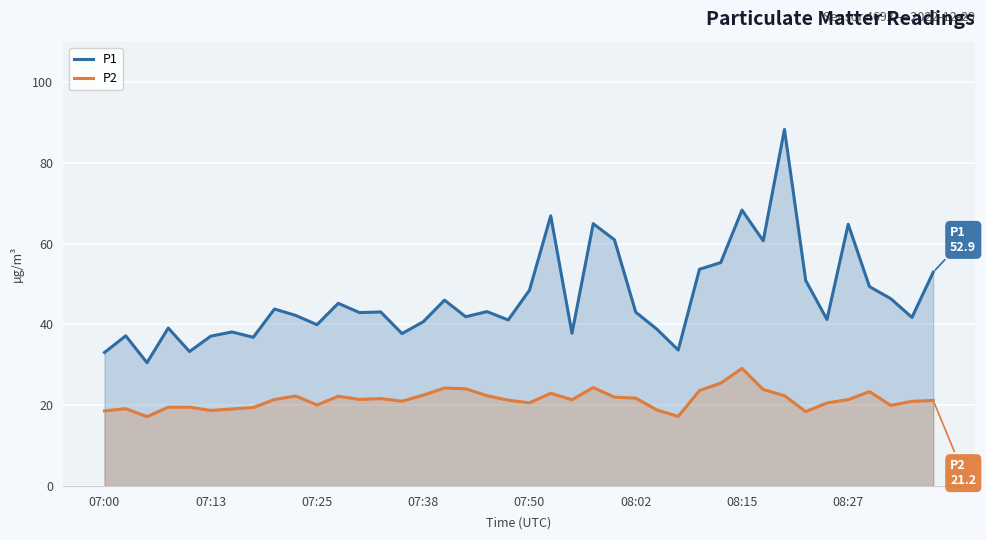

What is the highest value of the P2 series?

29.1